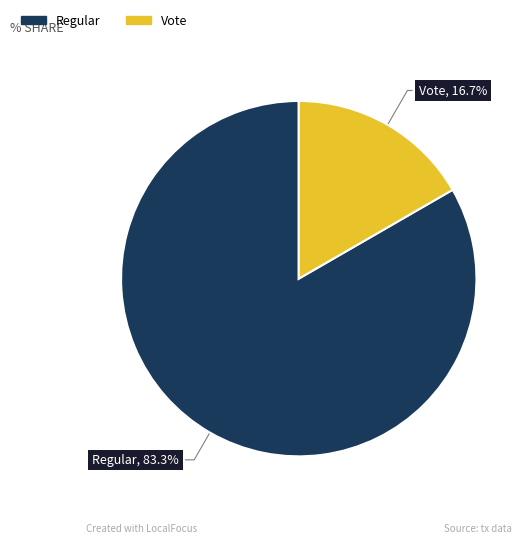

Is there a majority slice in this chart?

Yes